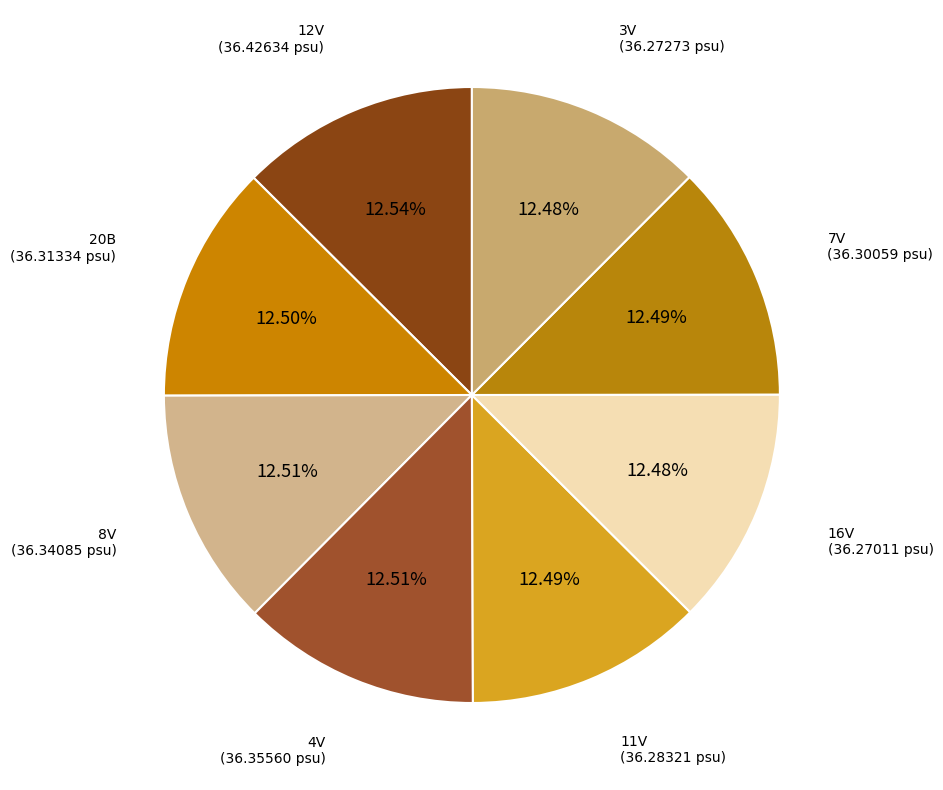

How many segments does this pie chart have?

8